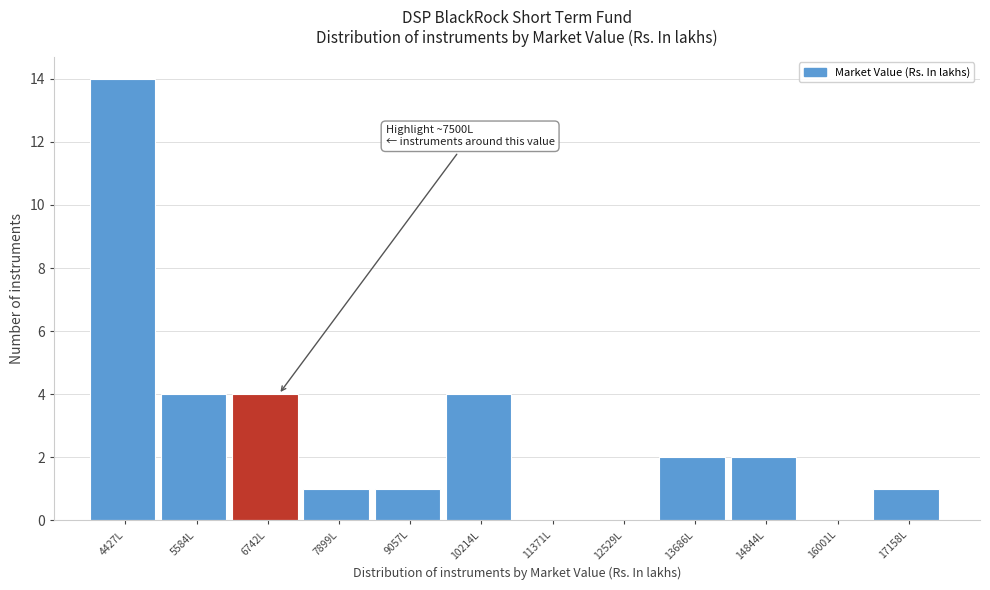

Reading left to right, transcribe all the data shown in this chart.

4427L=14	5584L=4	6742L=4	7899L=1	9057L=1	10214L=4	11371L=0	12529L=0	13686L=2	14844L=2	16001L=0	17158L=1